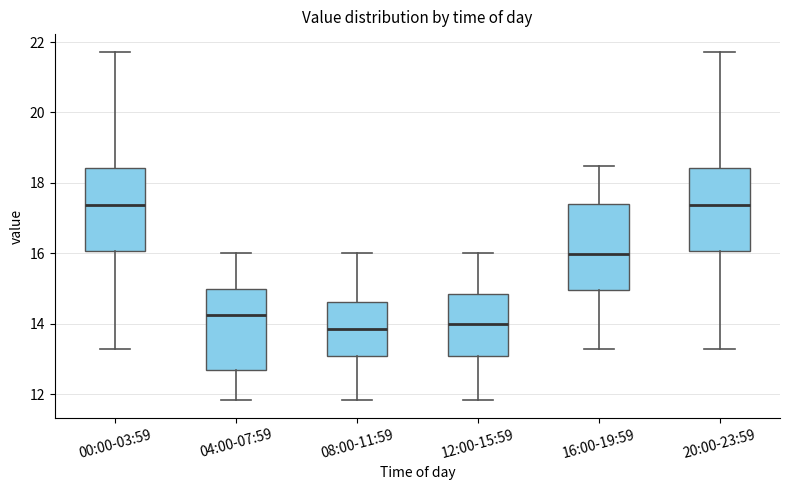

Reading left to right, transcribe this box plot: for each box, give where its median line is, the range the box spans, and where its two whiskers end, as read against the y-axis. The values are not printed on the chart, so give them approximately, as read against the axis.

00:00-03:59: median 17.4, box 16.0 to 18.4, whiskers 13.2 to 21.8
04:00-07:59: median 14.2, box 12.6 to 15.0, whiskers 11.8 to 16.0
08:00-11:59: median 13.8, box 13.0 to 14.6, whiskers 11.8 to 16.0
12:00-15:59: median 14.0, box 13.0 to 14.8, whiskers 11.8 to 16.0
16:00-19:59: median 16.0, box 15.0 to 17.4, whiskers 13.2 to 18.4
20:00-23:59: median 17.4, box 16.0 to 18.4, whiskers 13.2 to 21.8